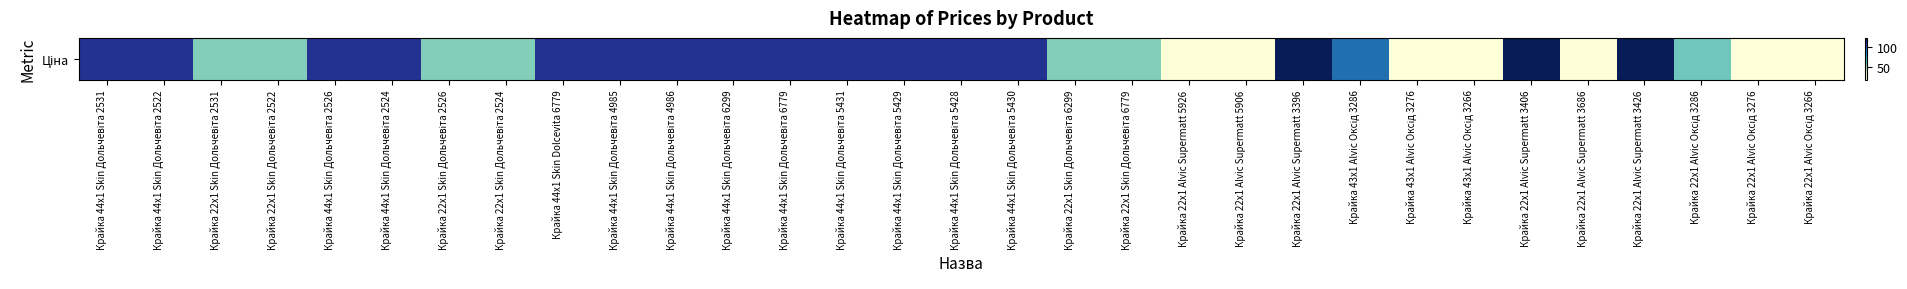

What is the change in value from Крайка 44x1 Skin Дольчевіта 2531 to Крайка 22x1 Skin Дольчевіта 2531?

-55.8